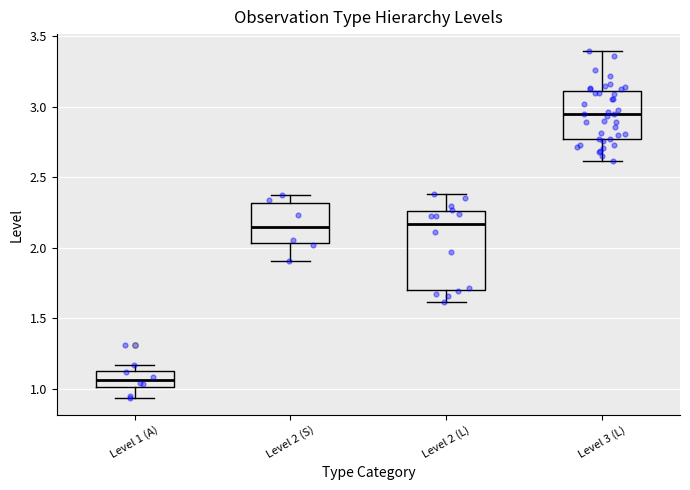

Reading left to right, read every box against the y-axis: the position of its median line, the range the box covers, and the ends of its whiskers. The values are not printed on the chart, so give them approximately, as read against the axis.

Level 1 (A): median 1.05, box 1.00 to 1.15, whiskers 0.95 to 1.15 (just above the box's upper edge)
Level 2 (S): median 2.15, box 2.05 to 2.30, whiskers 1.90 to 2.35
Level 2 (L): median 2.15, box 1.70 to 2.25, whiskers 1.60 to 2.40
Level 3 (L): median 2.95, box 2.75 to 3.10, whiskers 2.60 to 3.40